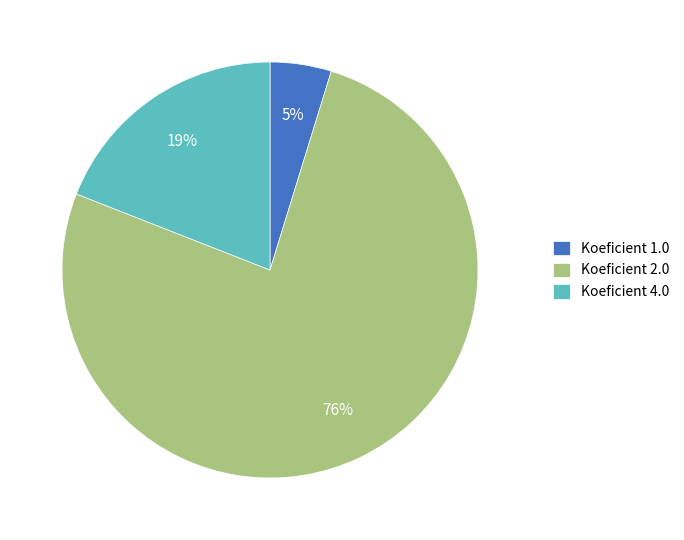

Count the number of slices in the pie.

3